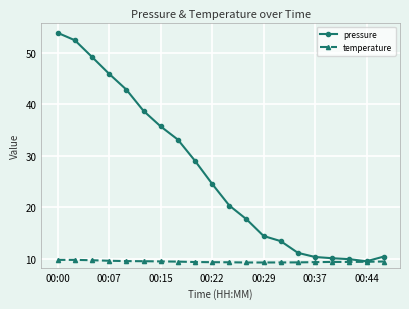

What is the maximum value for temperature?

9.8